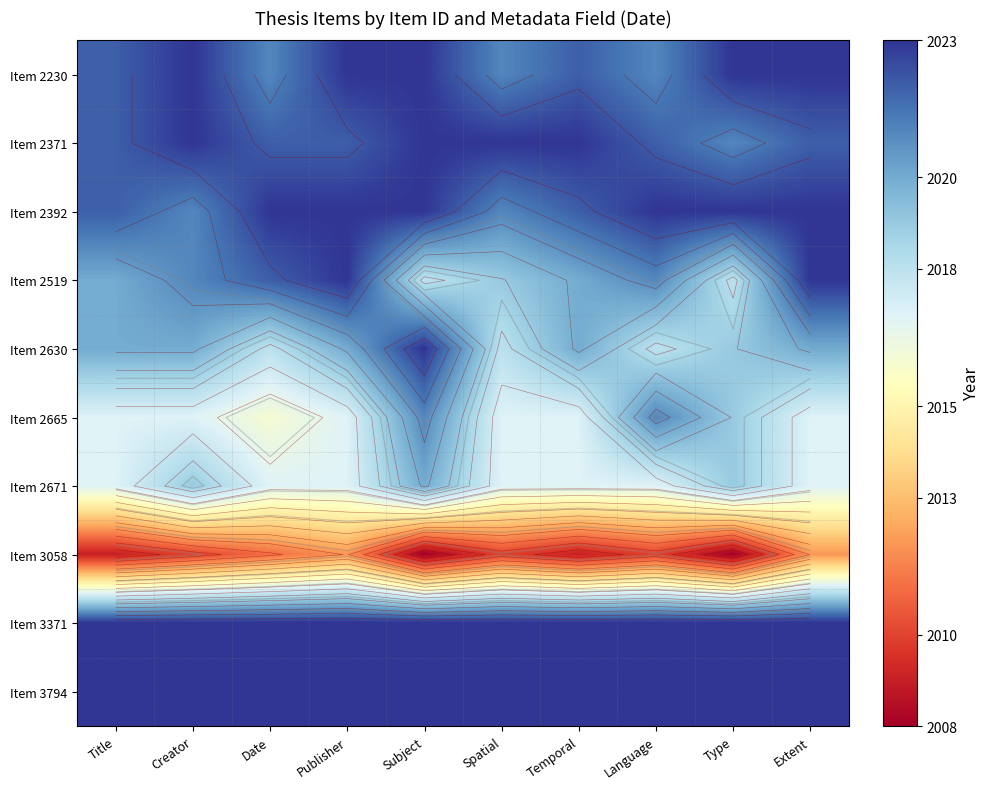

The value of Item 2519 at Temporal is 2020. True or false?

True